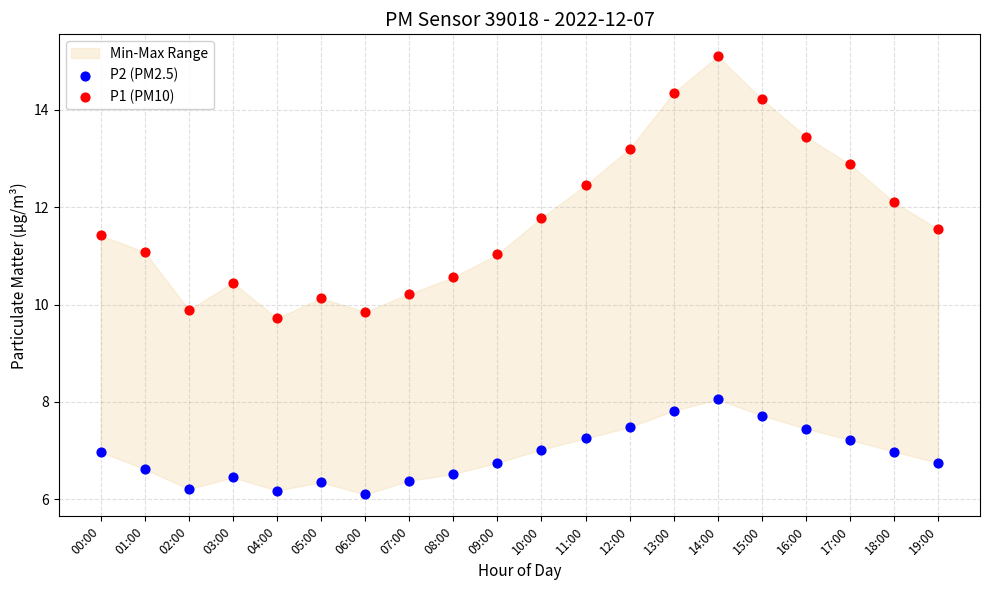

Which series contains the highest Y value?

P1 (PM10)